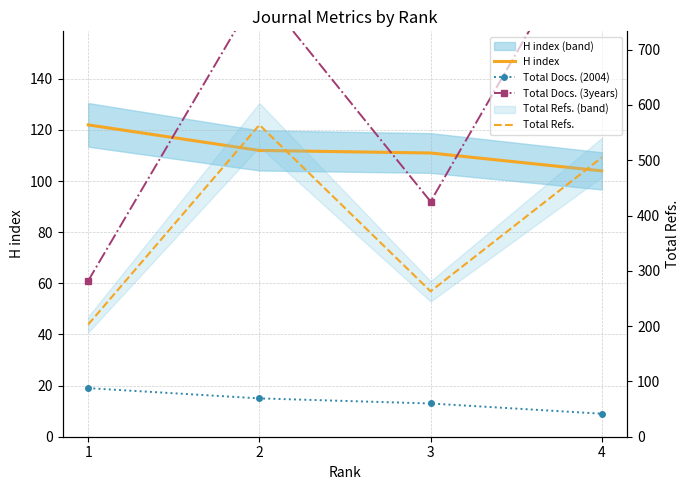

List the series in order of their peak value, highest first.

Total Refs., Total Docs. (3years), H index, Total Docs. (2004)